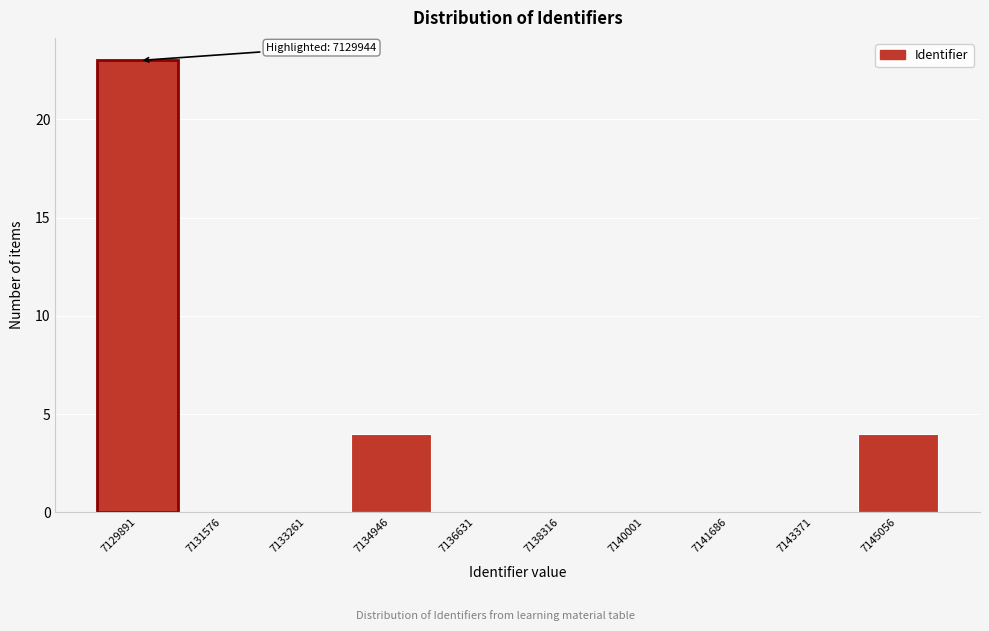

Reading right to left, extract all data points from this chart.

7145056=4	7143371=0	7141686=0	7140001=0	7138316=0	7136631=0	7134946=4	7133261=0	7131576=0	7129891=23